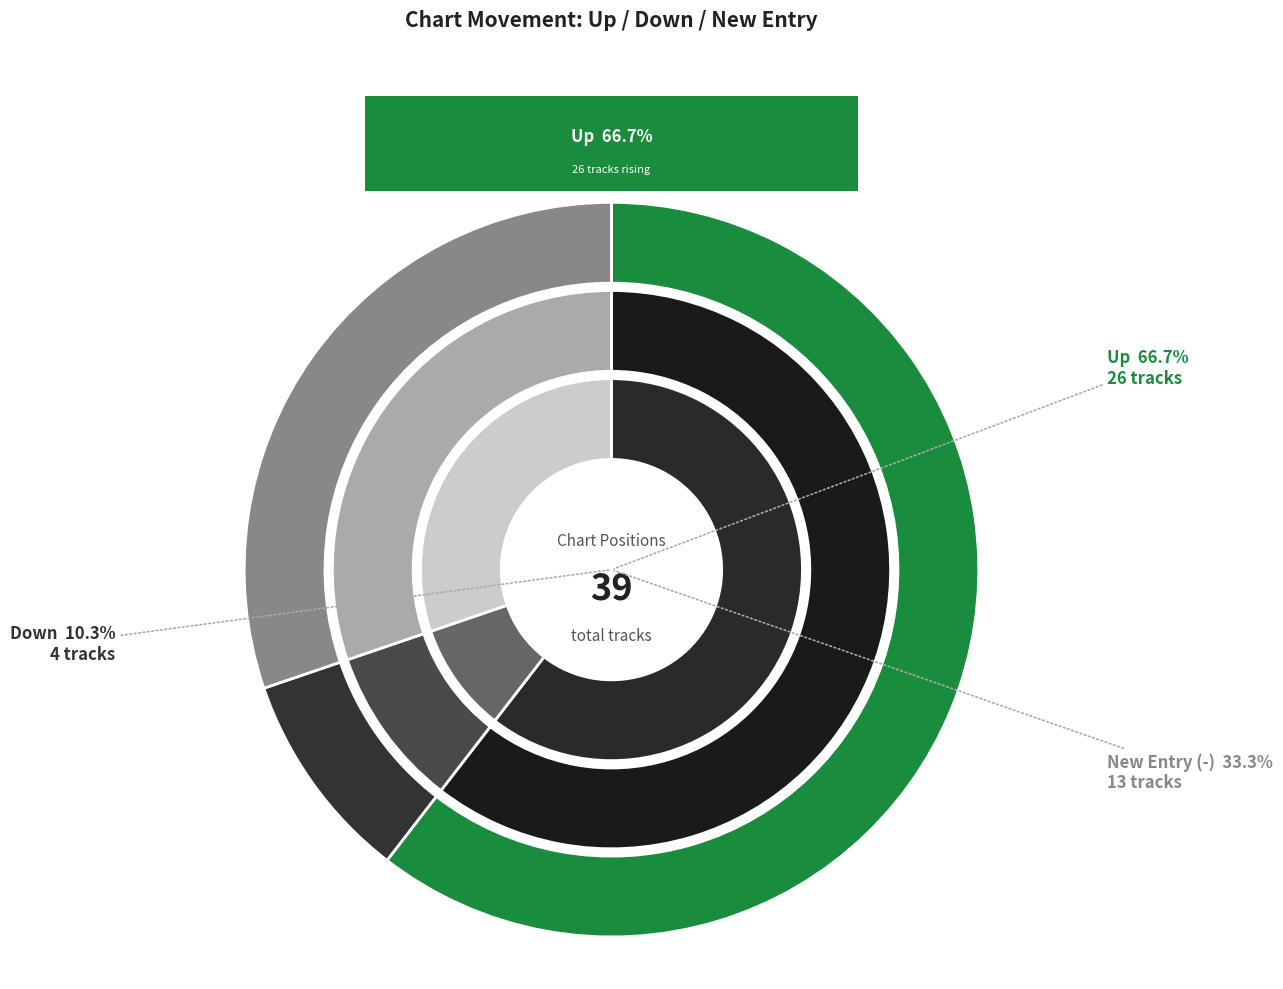

What is the smallest slice in the pie chart?

down